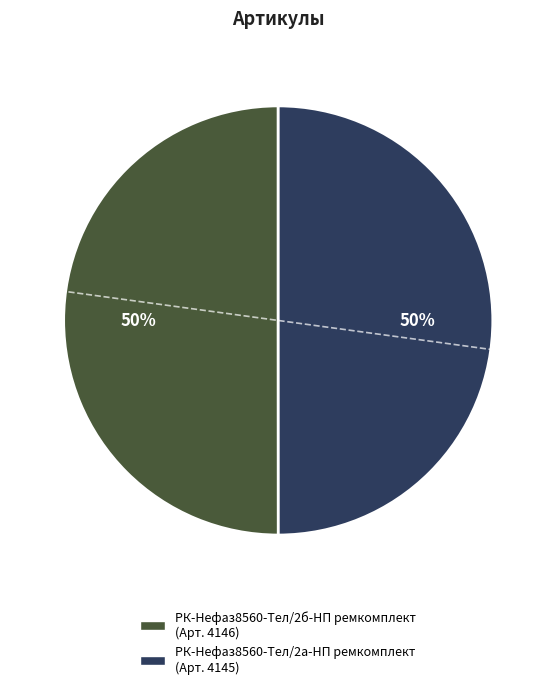

Approximately how many times larger is the value at РК-Нефаз8560-Тел/2б-НП ремкомплект compared to РК-Нефаз8560-Тел/2а-НП ремкомплект?

1.0